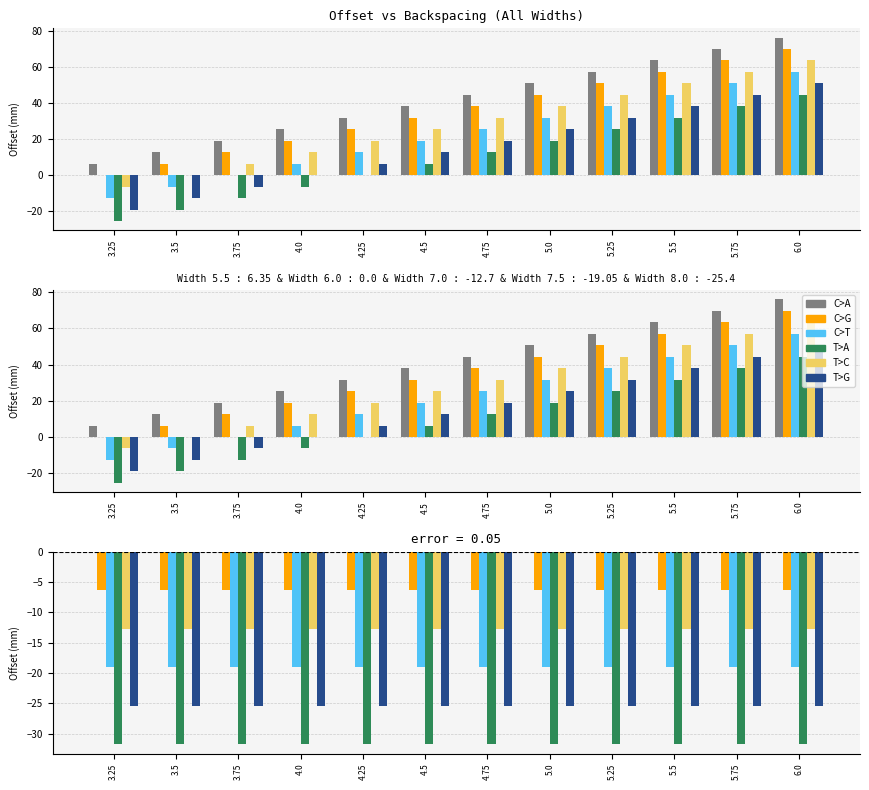

Is it true that Width 7.5 equals -25.4 at 4.0?

True